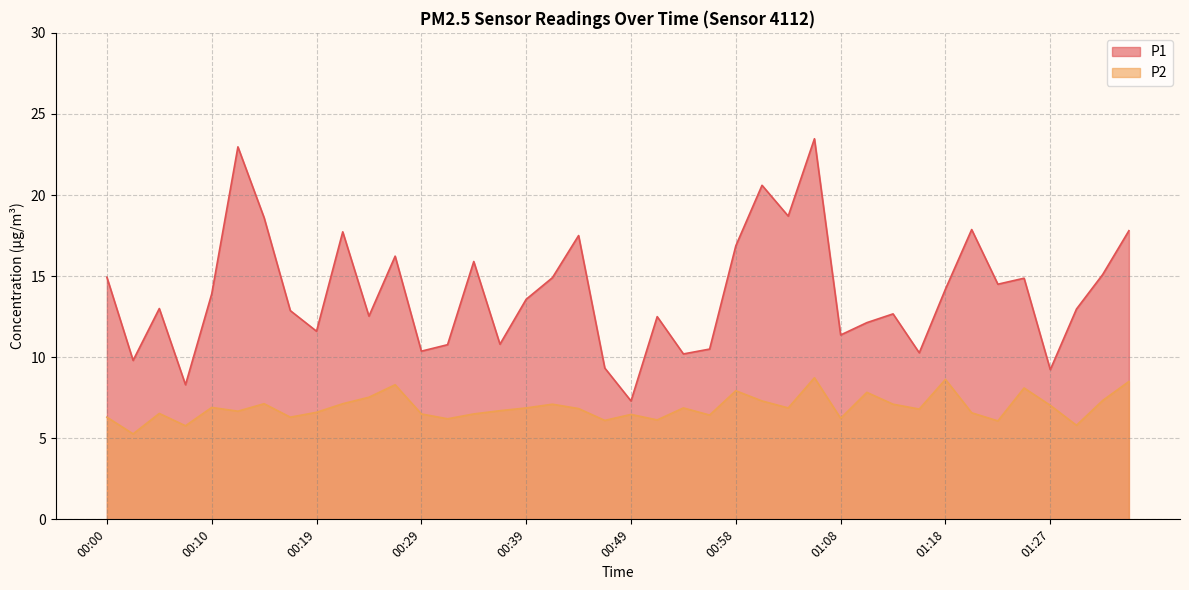

The P1 series shows 18.6 at 00:15. True or false?

True